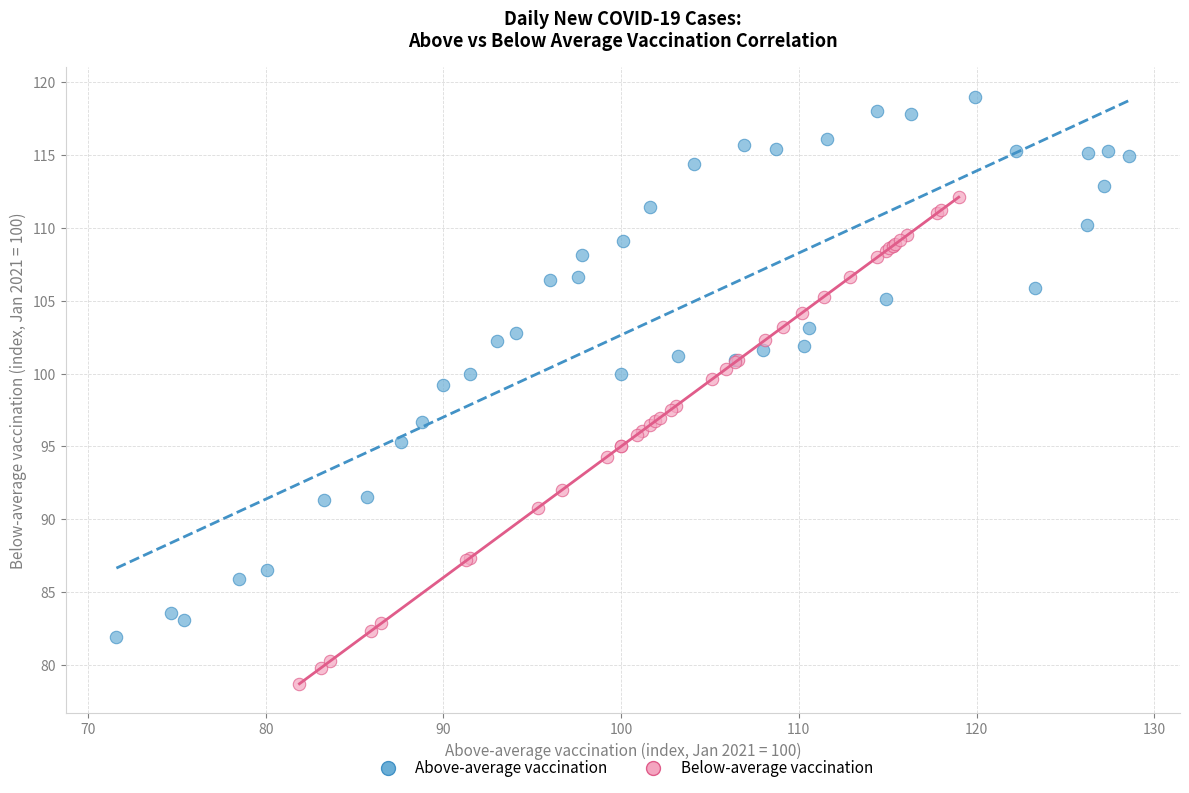

What are all the series names shown in the legend?

Above-average vaccination, Below-average vaccination